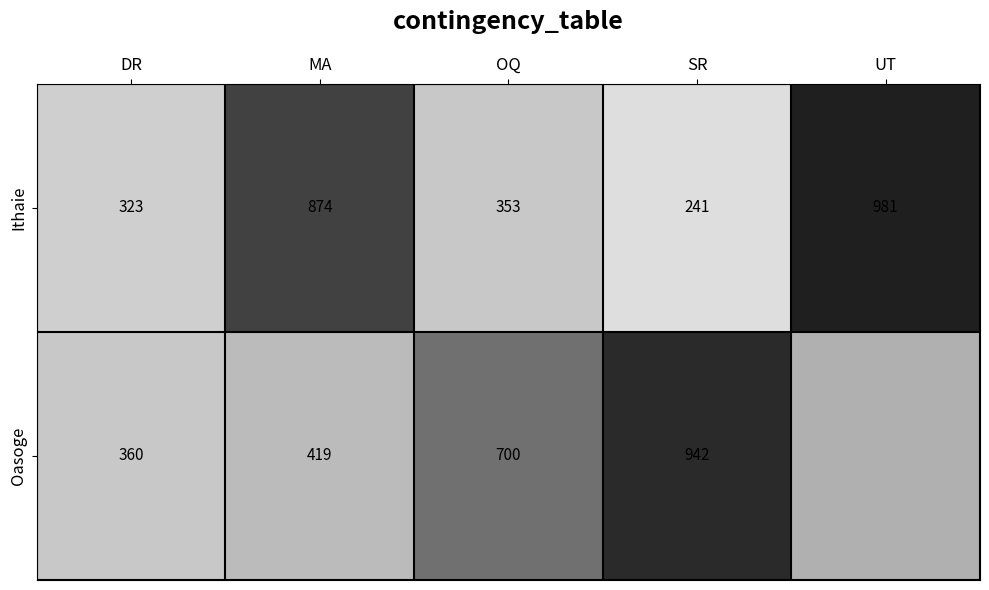

Where is Ithaie nearest to the value 611?

OQ